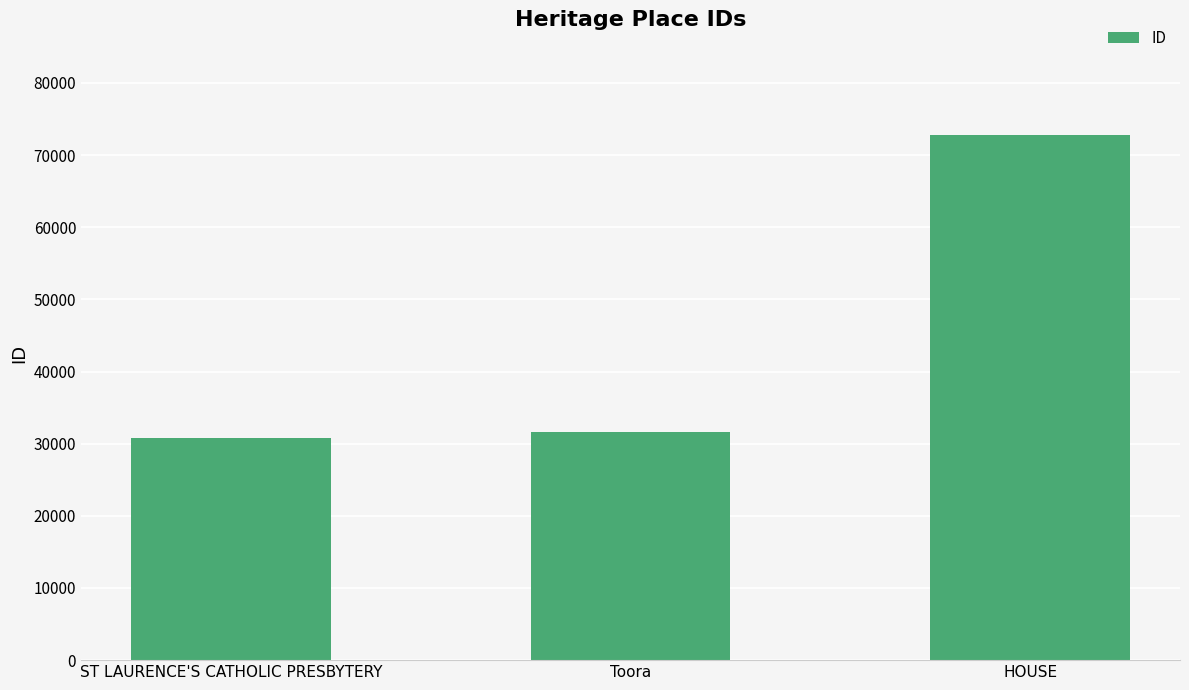

What is the difference between the values at Toora and ST LAURENCE'S CATHOLIC PRESBYTERY?

755